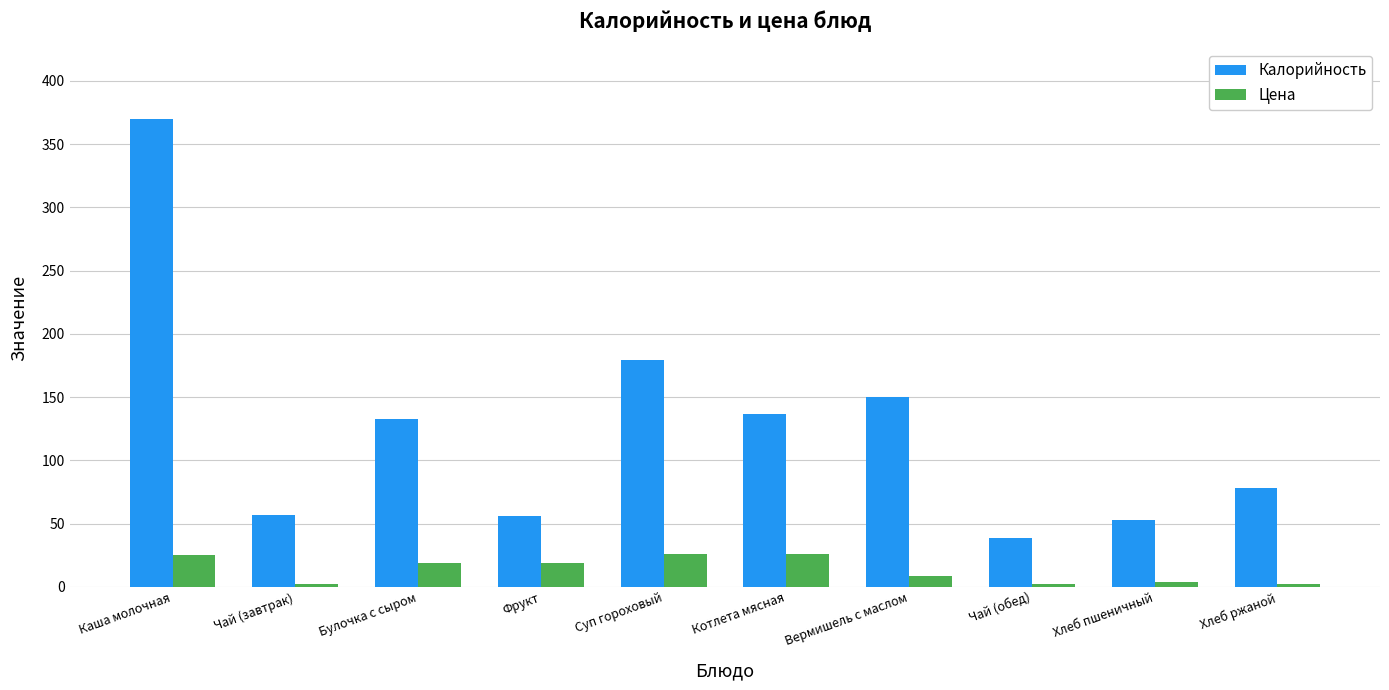

What is the value of the Калорийность bar at the 8th from the left?

39.0